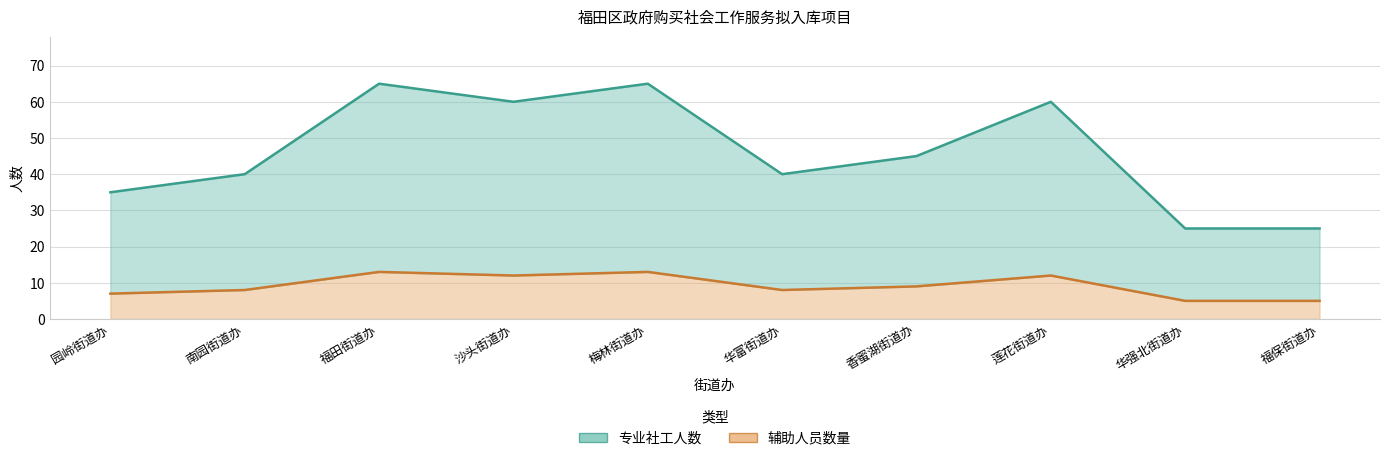

True or false: 专业社工人数 and 辅助人员数量 intersect in this chart.

False